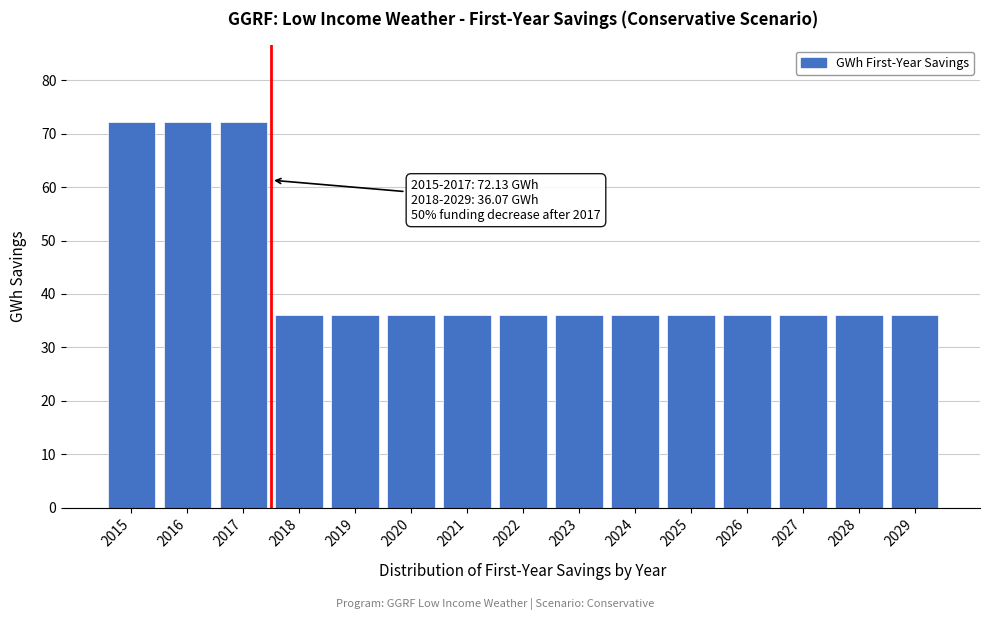

Reading left to right, what are all the values shown in this chart?

2015=72.1	2016=72.1	2017=72.1	2018=36.1	2019=36.1	2020=36.1	2021=36.1	2022=36.1	2023=36.1	2024=36.1	2025=36.1	2026=36.1	2027=36.1	2028=36.1	2029=36.1